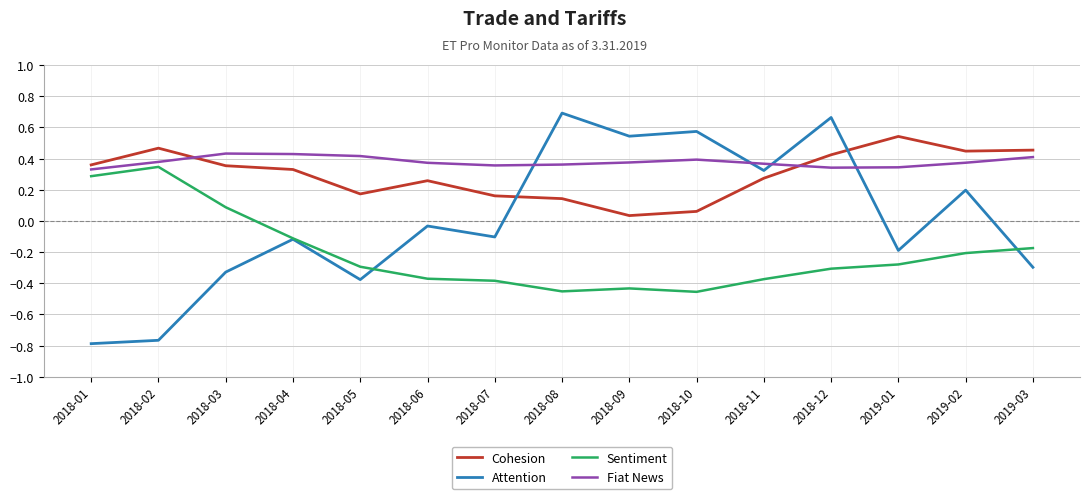

At how many categories does at least one series exceed 0?

15